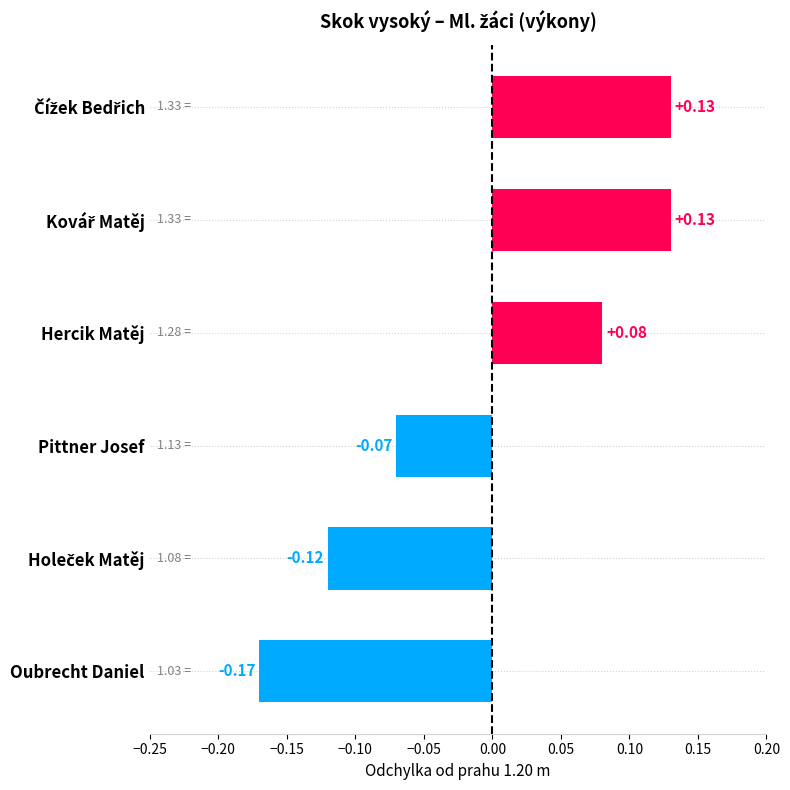

What is the label of the 1st bar from the bottom?

Oubrecht Daniel